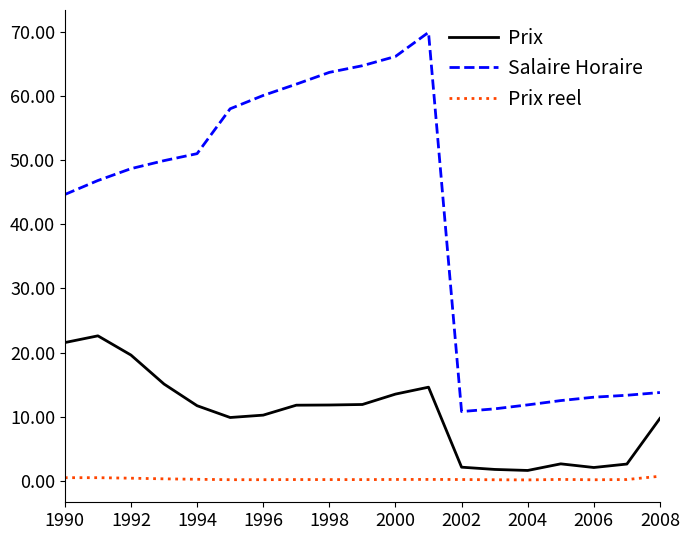

Which series has the largest total across all categories?

Salaire Horaire